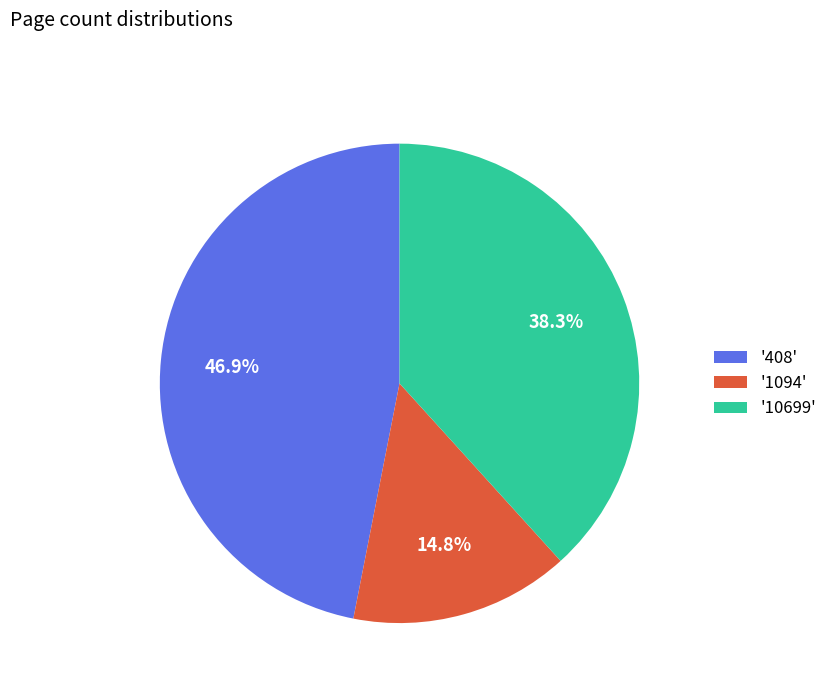

Rank the categories by value from lowest to highest.

'1094', '10699', '408'